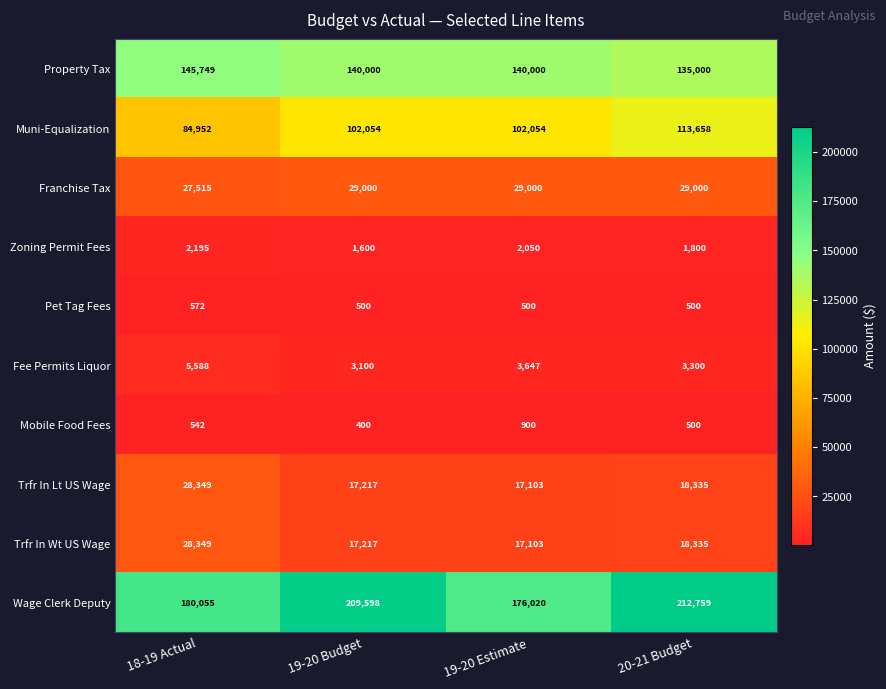

What is the difference between the maximum and minimum values in the Zoning Permit Fees series?

595